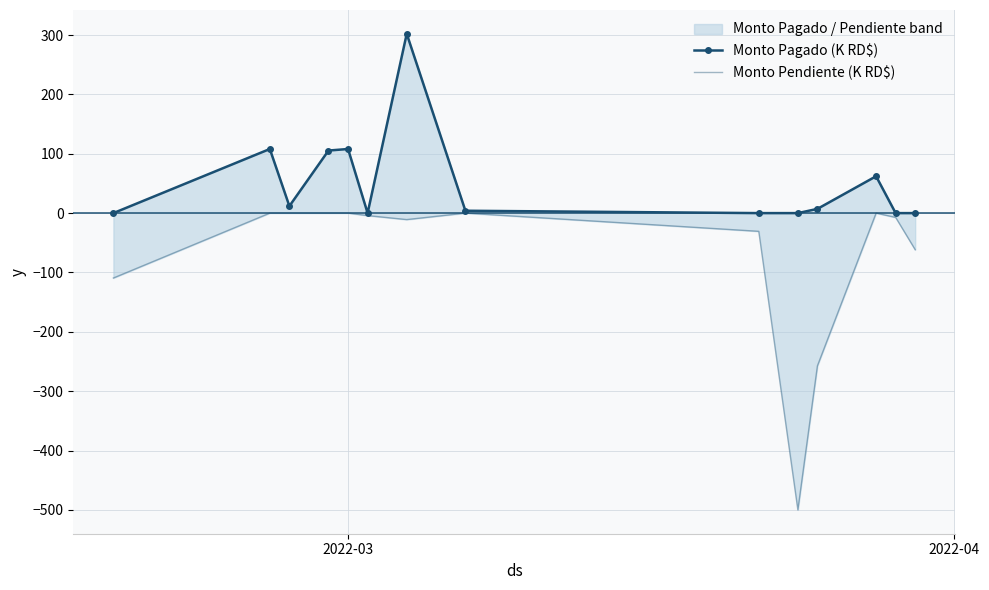

How many positive values does the Monto Pagado (K RD$) series have?

8